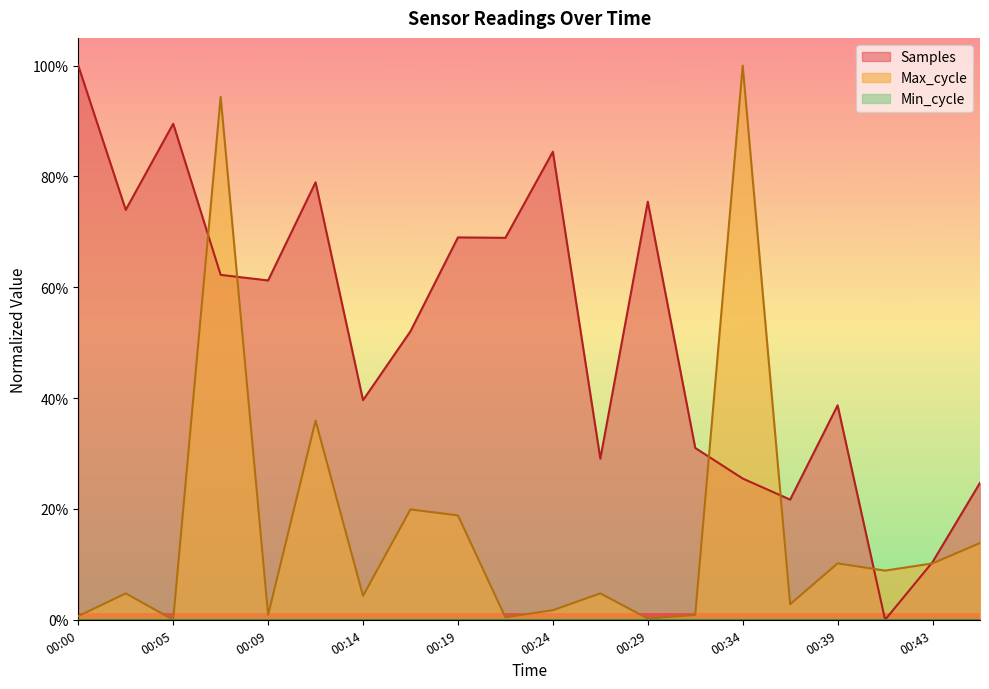

At how many categories does at least one series exceed 0?

20